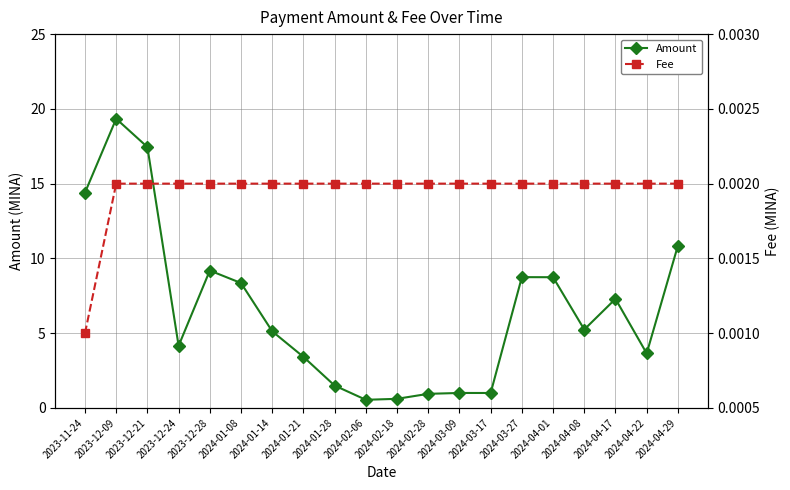

List the labels in order of Amount value, smallest first.

2024-02-06, 2024-02-18, 2024-02-28, 2024-03-17, 2024-03-09, 2024-01-28, 2024-01-21, 2024-04-22, 2023-12-24, 2024-01-14, 2024-04-08, 2024-04-17, 2024-01-08, 2024-04-01, 2024-03-27, 2023-12-28, 2024-04-29, 2023-11-24, 2023-12-21, 2023-12-09